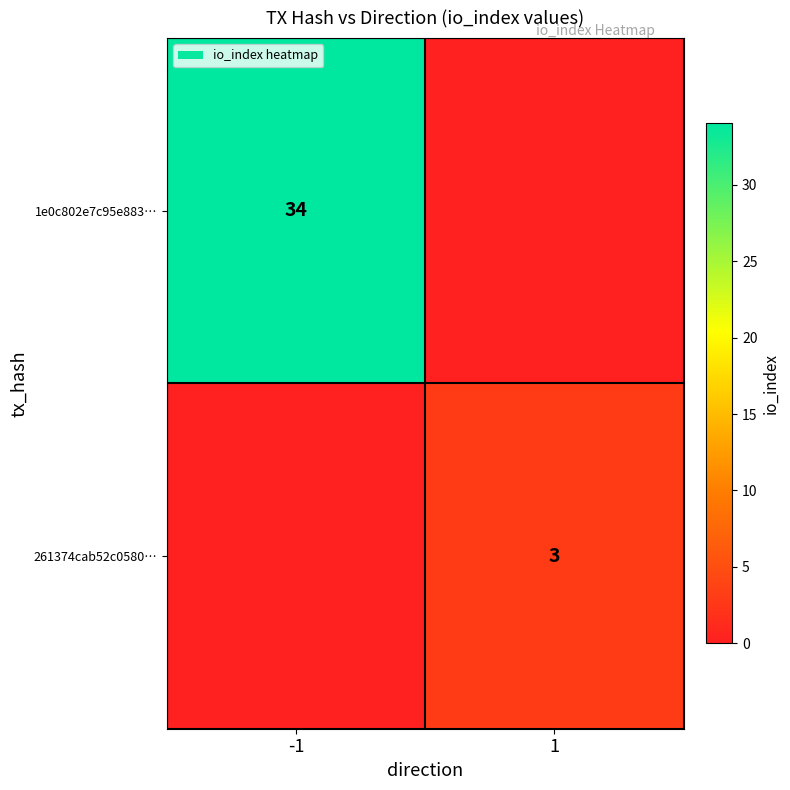

The value of 261374cab52c0580… at 1 is 3. True or false?

True